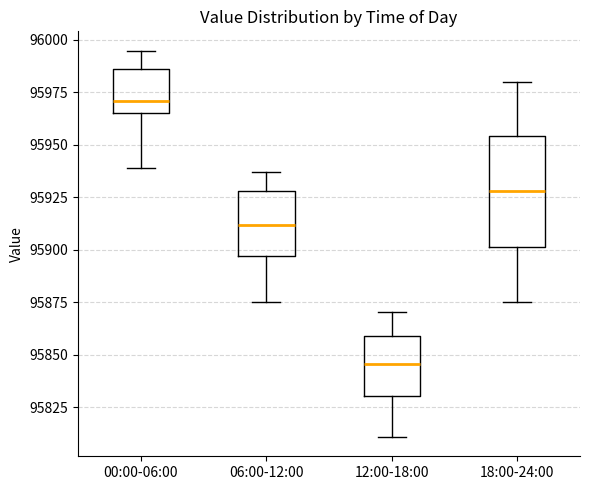

Reading left to right, transcribe this box plot: for each box, give where its median line is, the range the box spans, and where its two whiskers end, as read against the y-axis. The values are not printed on the chart, so give them approximately, as read against the axis.

00:00-06:00: median 95970, box 95965 to 95985, whiskers 95940 to 95995
06:00-12:00: median 95910, box 95895 to 95930, whiskers 95875 to 95935
12:00-18:00: median 95845, box 95830 to 95860, whiskers 95810 to 95870
18:00-24:00: median 95930, box 95900 to 95955, whiskers 95875 to 95980